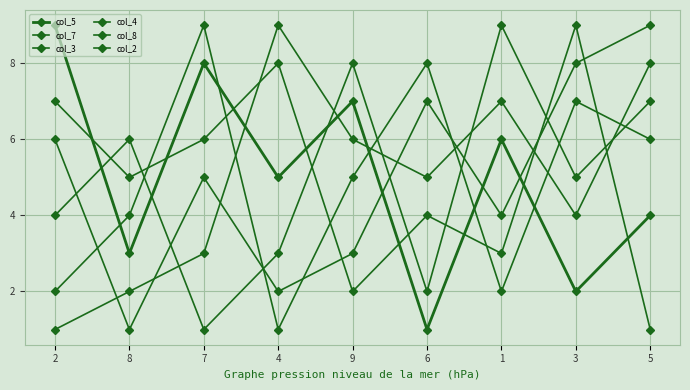

At which label is col_7 closest to 5?

8